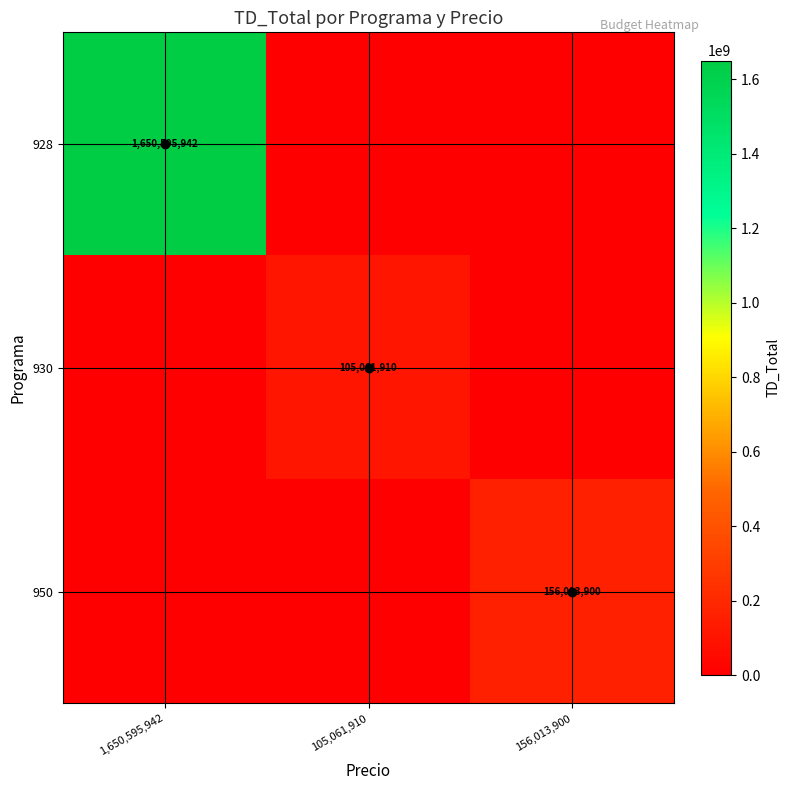

What value does the 930 series have at 105,061,910, to the nearest 10?

105061910